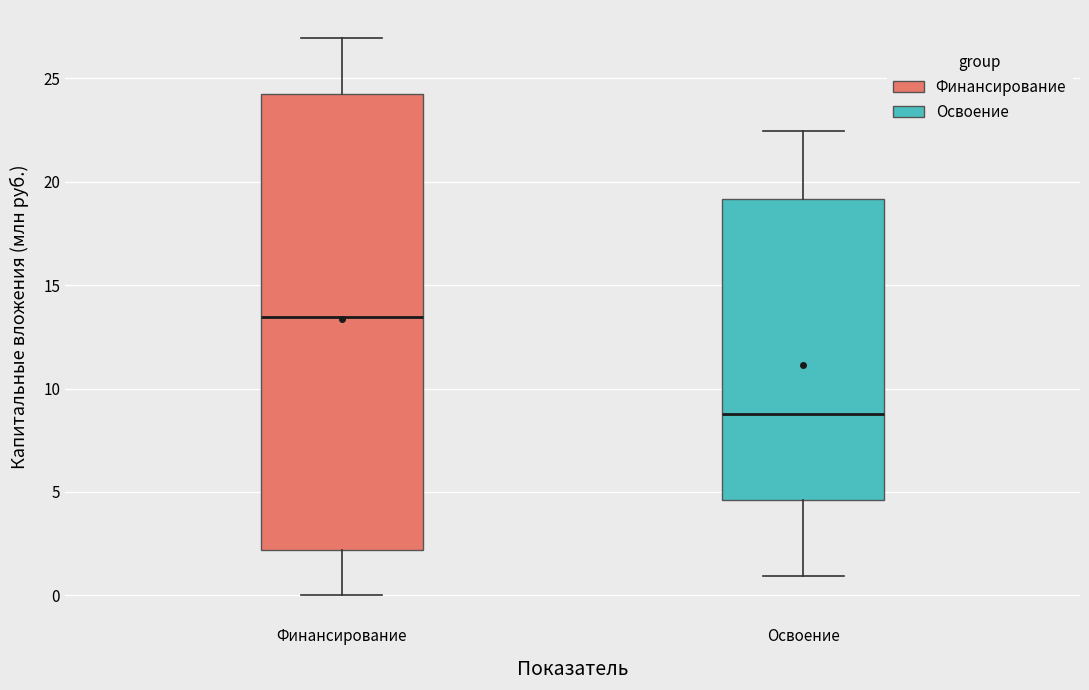

Which box has the highest median line?

Финансирование